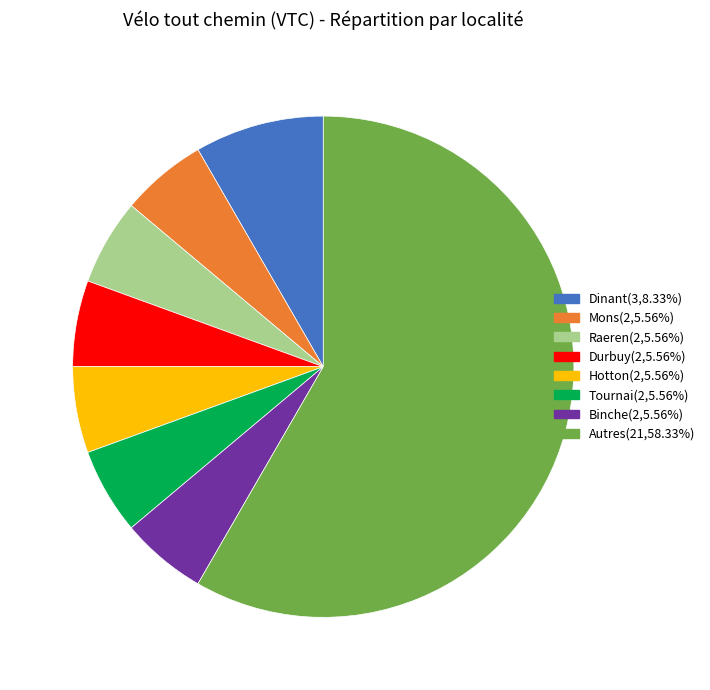

Count the number of slices in the pie.

8